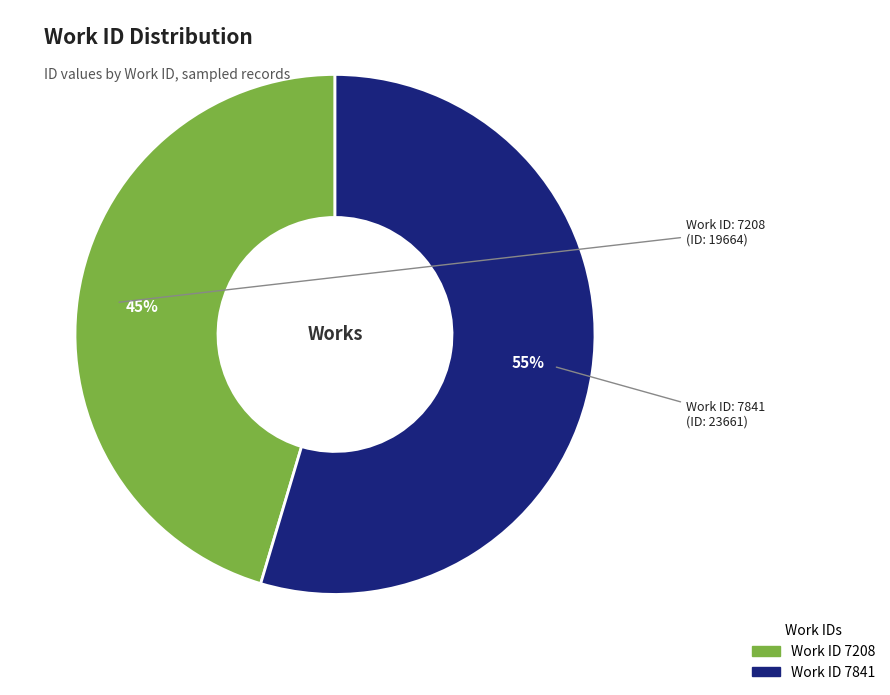

To the nearest percent, what is the average slice percentage?

50%